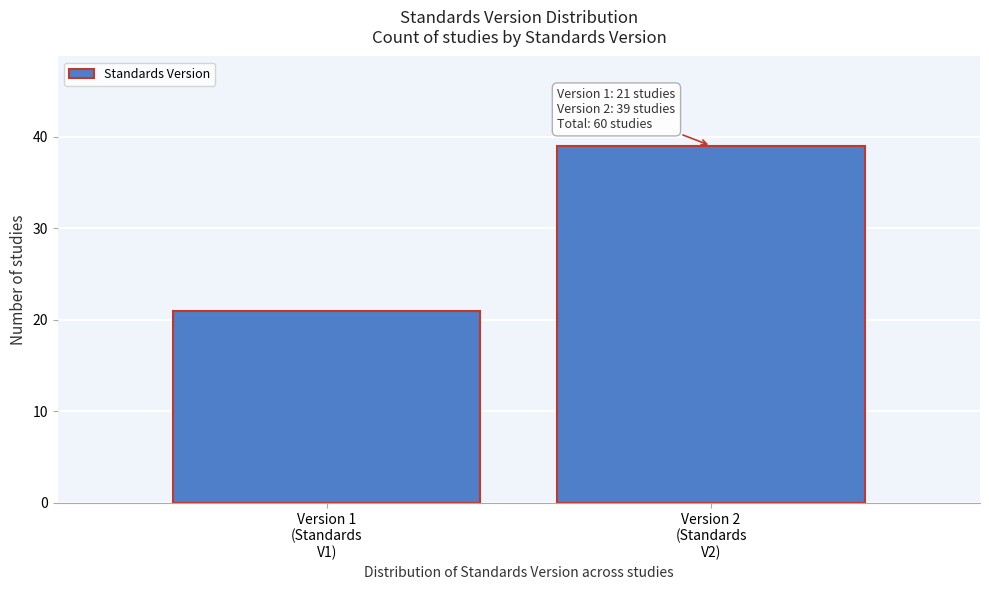

Reading left to right, transcribe all the data shown in this chart.

21	39